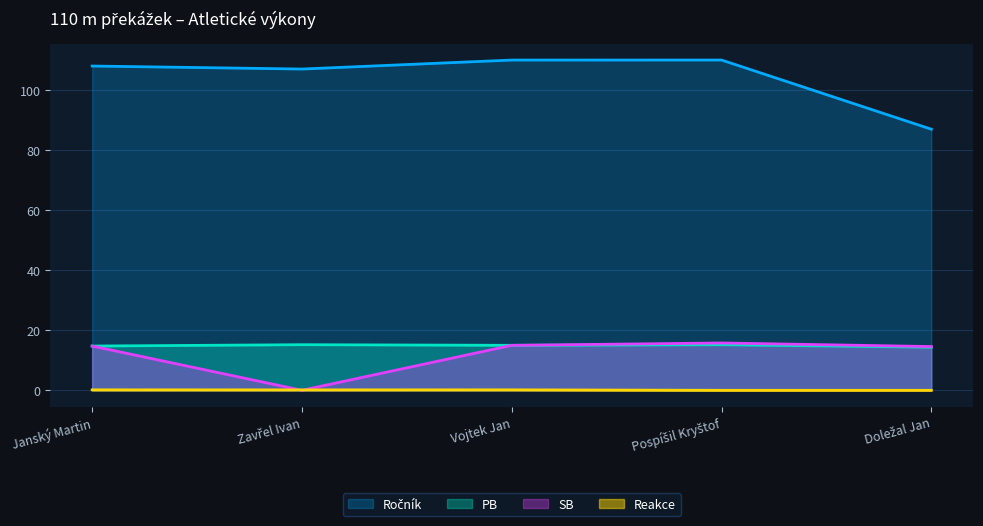

Which series has the widest spread of values?

Ročník